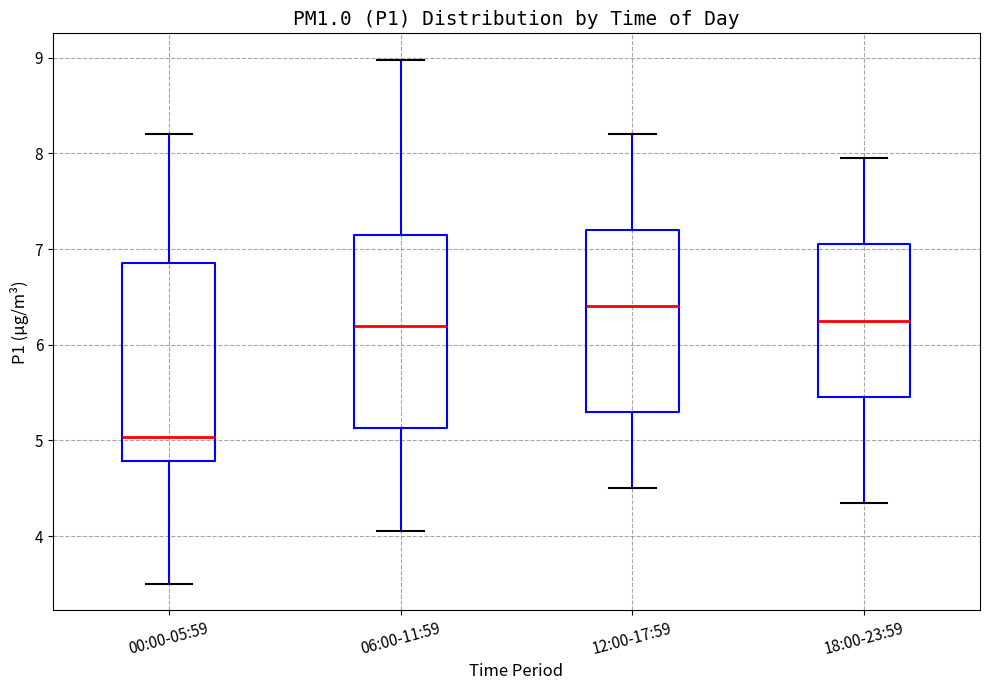

Where does the lower whisker of the box for 18:00-23:59 end on the y-axis? The values are not printed on the chart, so give them approximately, as read against the axis.

4.4